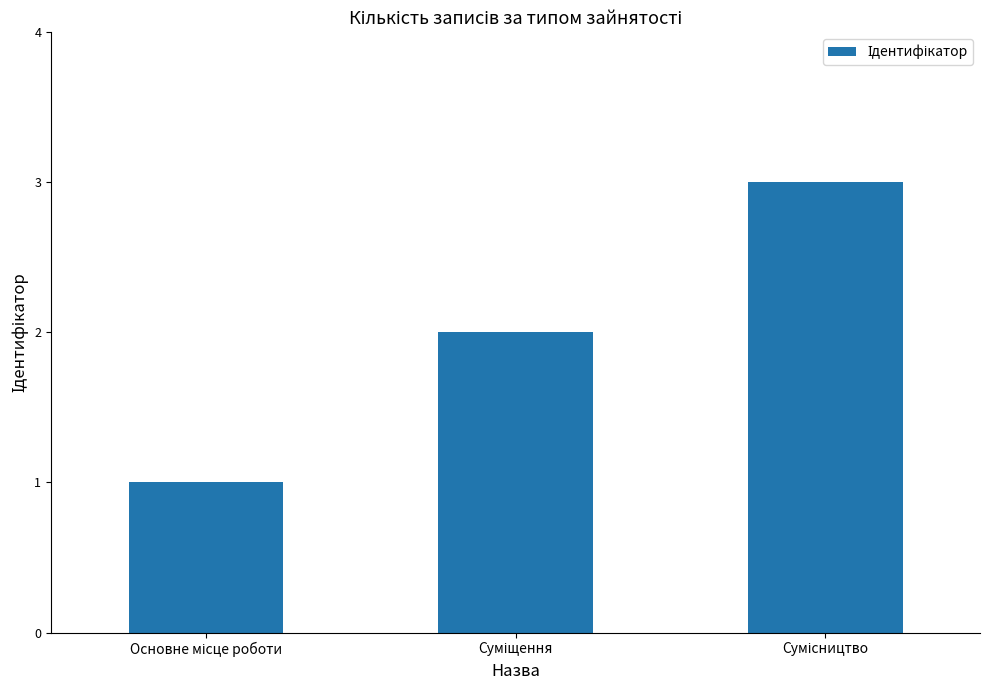

Reading right to left, extract all data points from this chart.

3	2	1